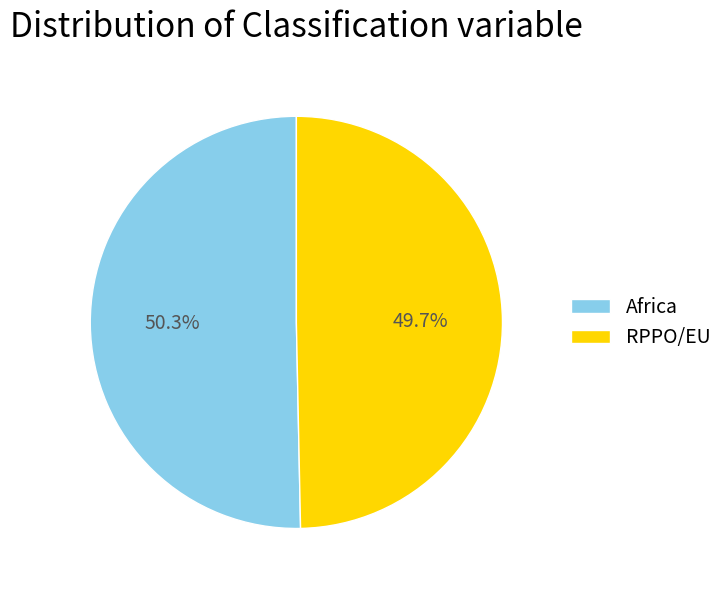

True or false: RPPO/EU accounts for 50% of the total.

True